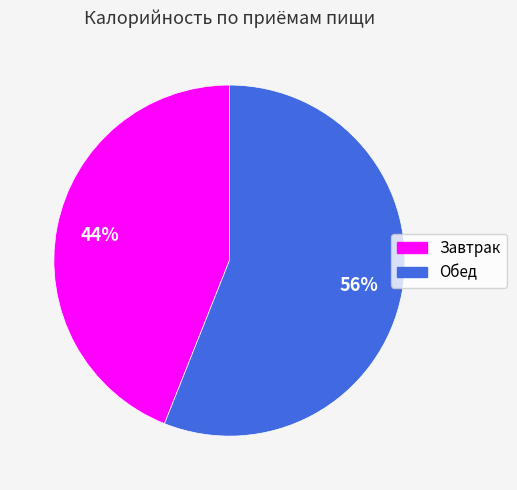

To the nearest percent, what portion does Завтрак represent?

44%